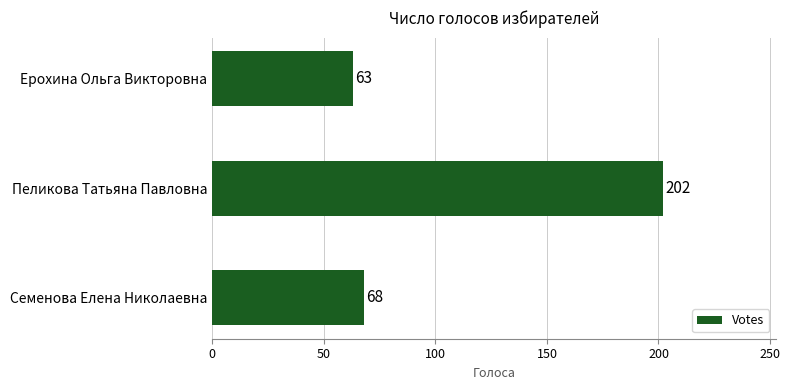

List the labels in order of value, smallest first.

Ерохина Ольга Викторовна, Семенова Елена Николаевна, Пеликова Татьяна Павловна